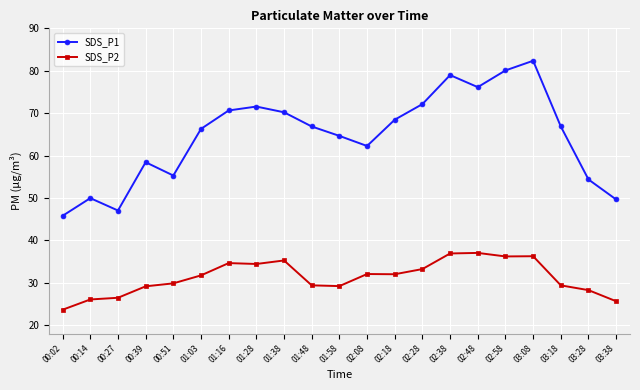

What is the minimum value for SDS_P2?

23.6